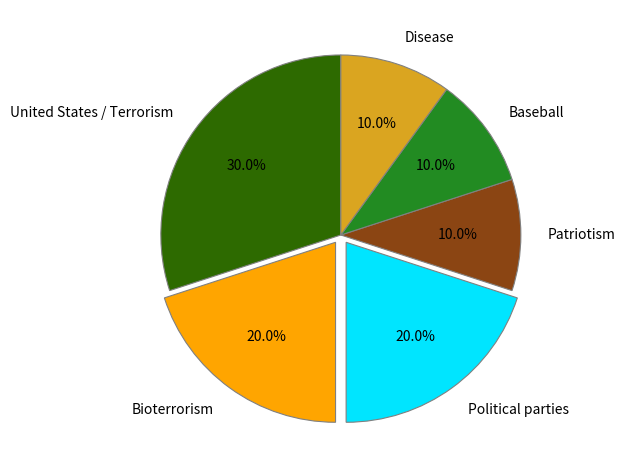

Count the number of slices in the pie.

6